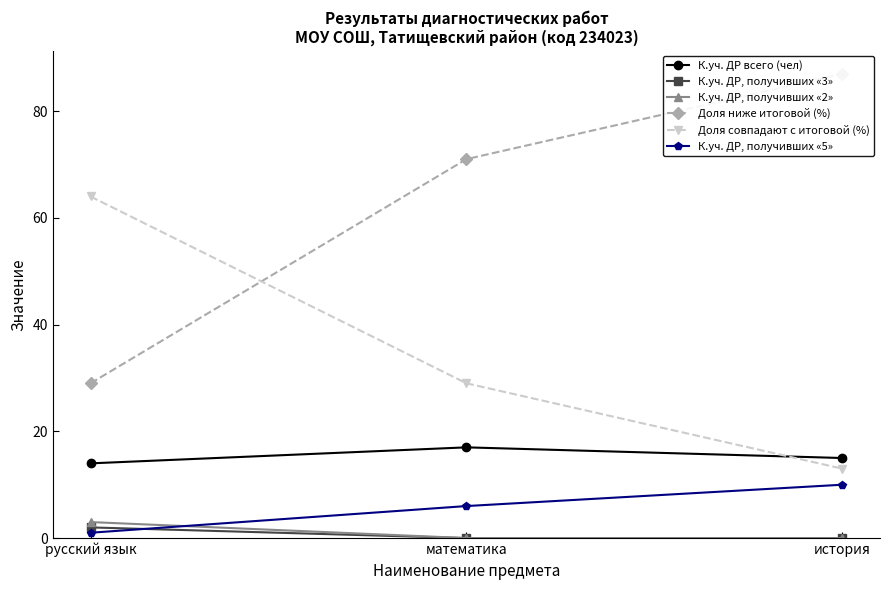

Which series has the widest spread of values?

Доля ниже итоговой (%)